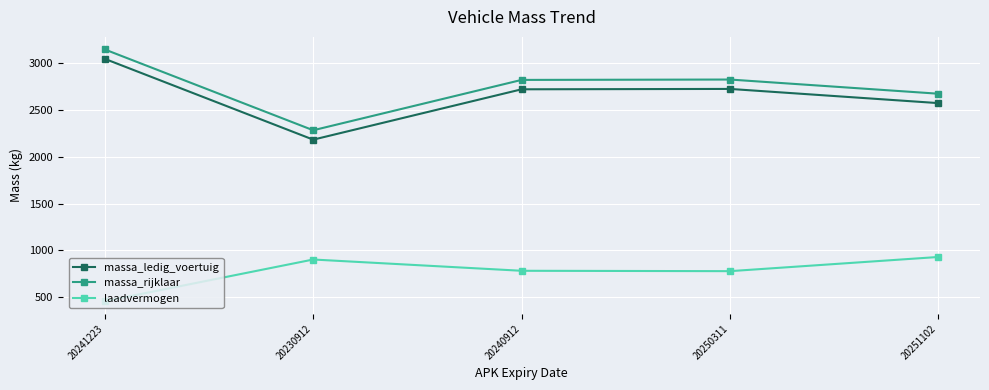

What is the sum of all laadvermogen values?

3859